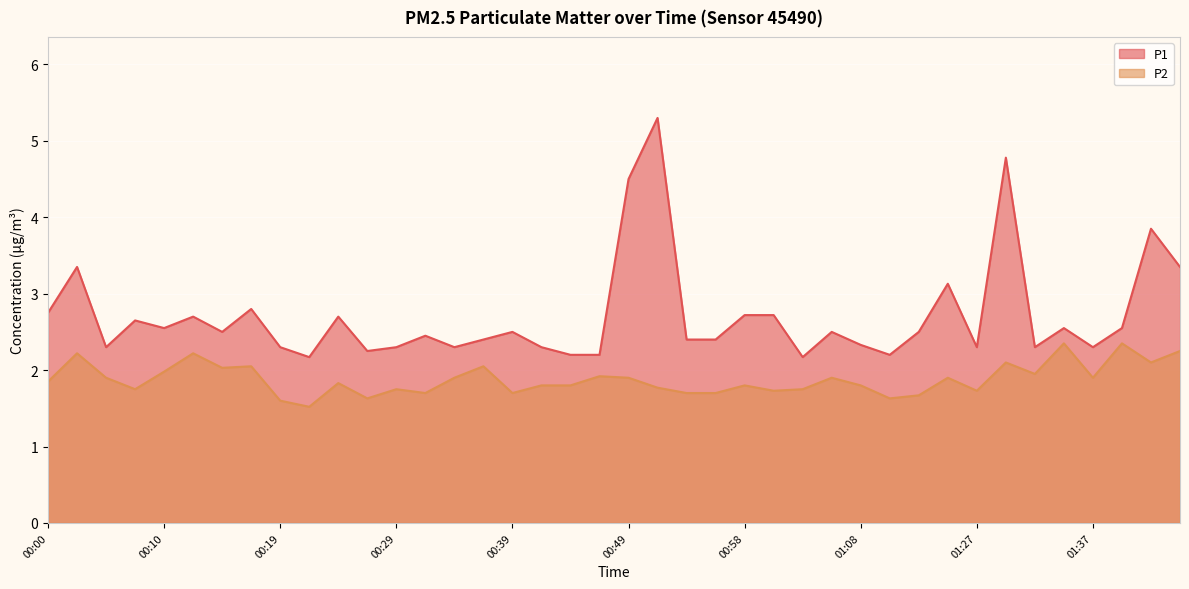

What are all the series names shown in the legend?

P1, P2